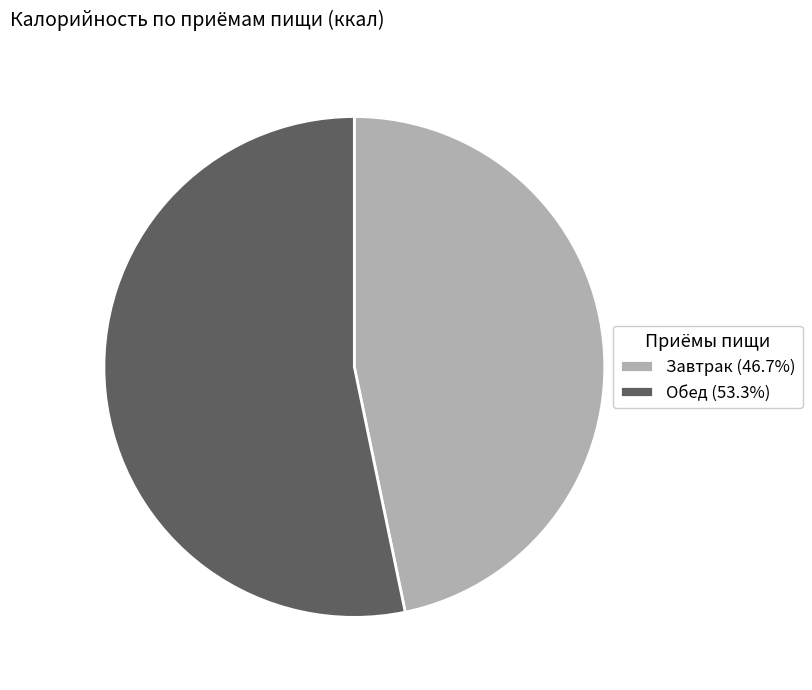

Combined, do Обед (53.3%) and Завтрак (46.7%) account for over 50%?

Yes